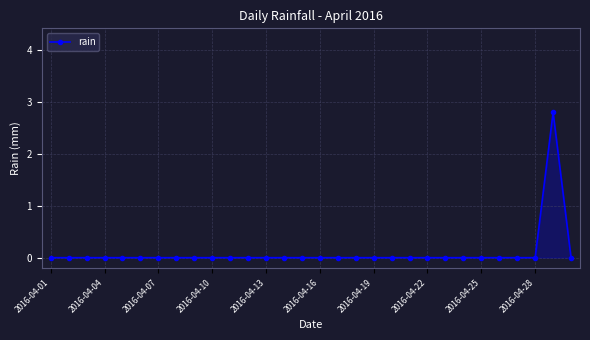

True or false: there are more than 0 points higher than both neighbors.

True